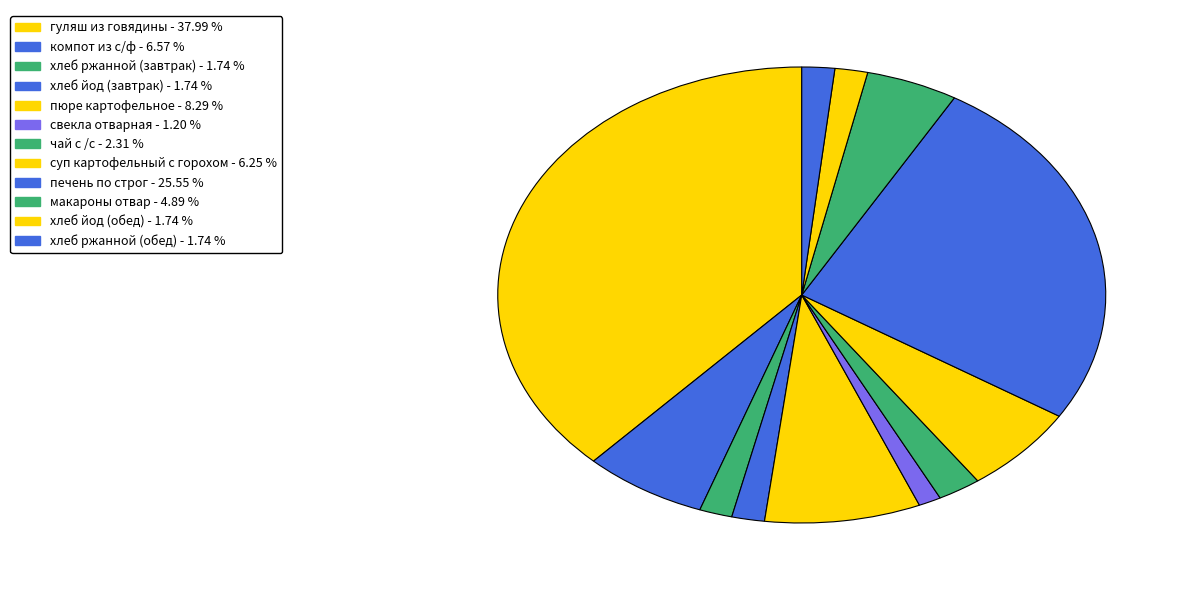

To the nearest percent, what is the combined percentage of чай с /с and гуляш из говядины?

40%